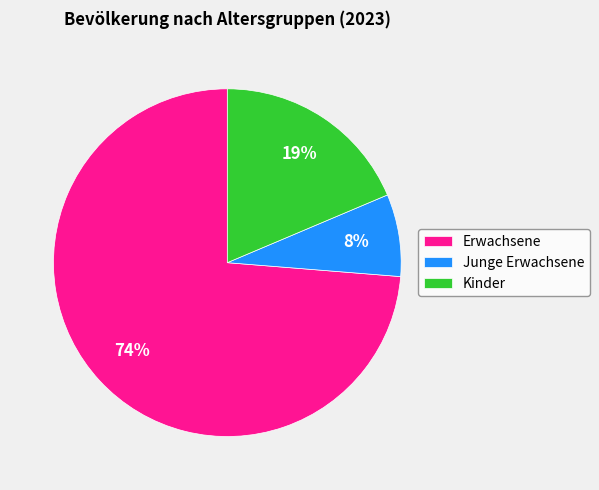

To the nearest percent, what is the average slice percentage?

33%